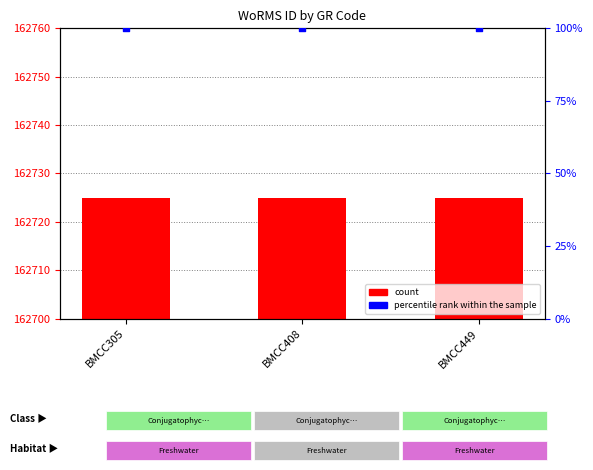

Which series reaches the minimum Y coordinate?

percentile rank within the sample